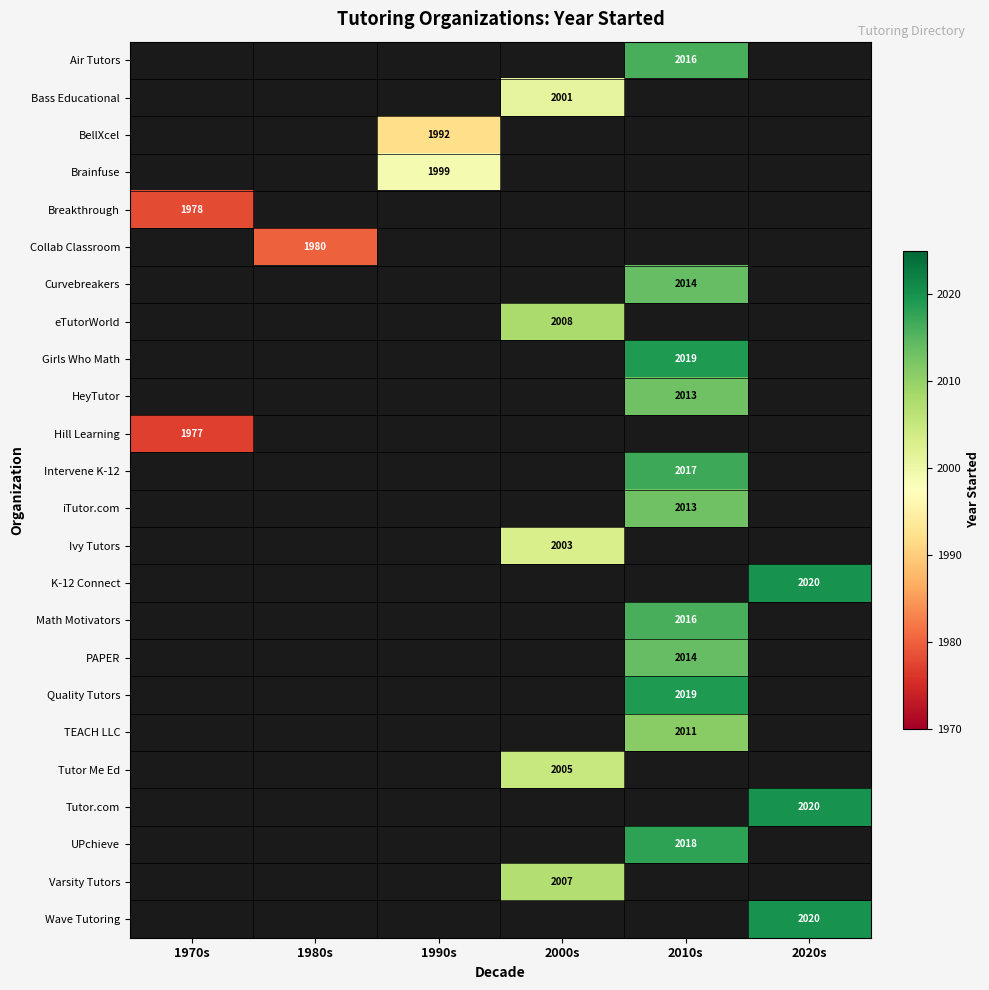

How many series are shown in this chart?

24